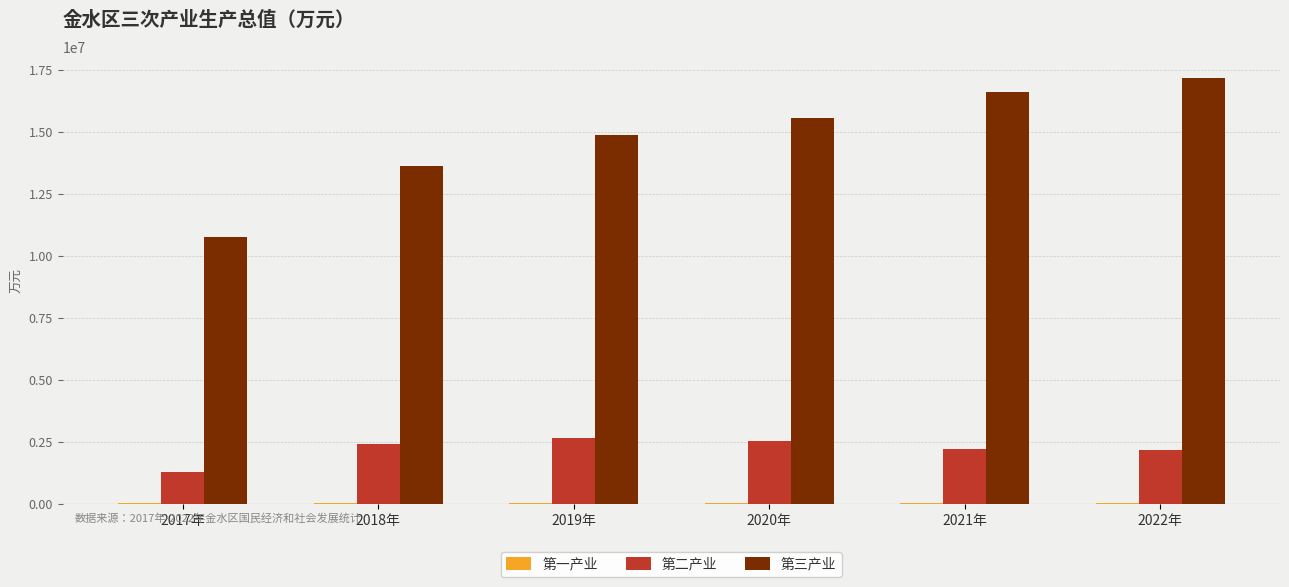

What is the sum of all 第二产业 values?

13233189.3